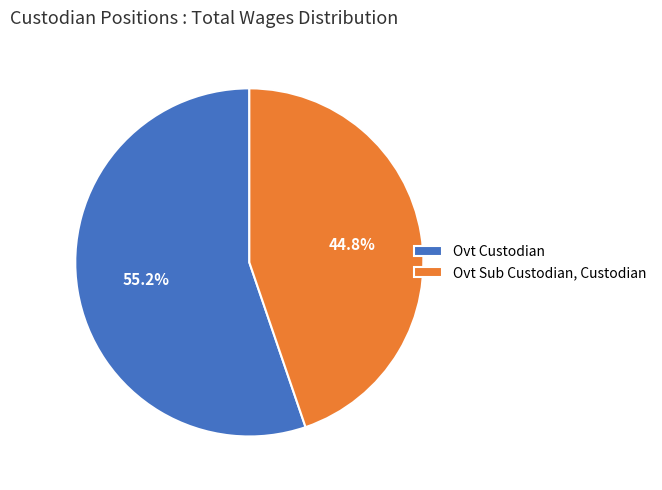

Is it true that Ovt Custodian is 63% of the pie?

False